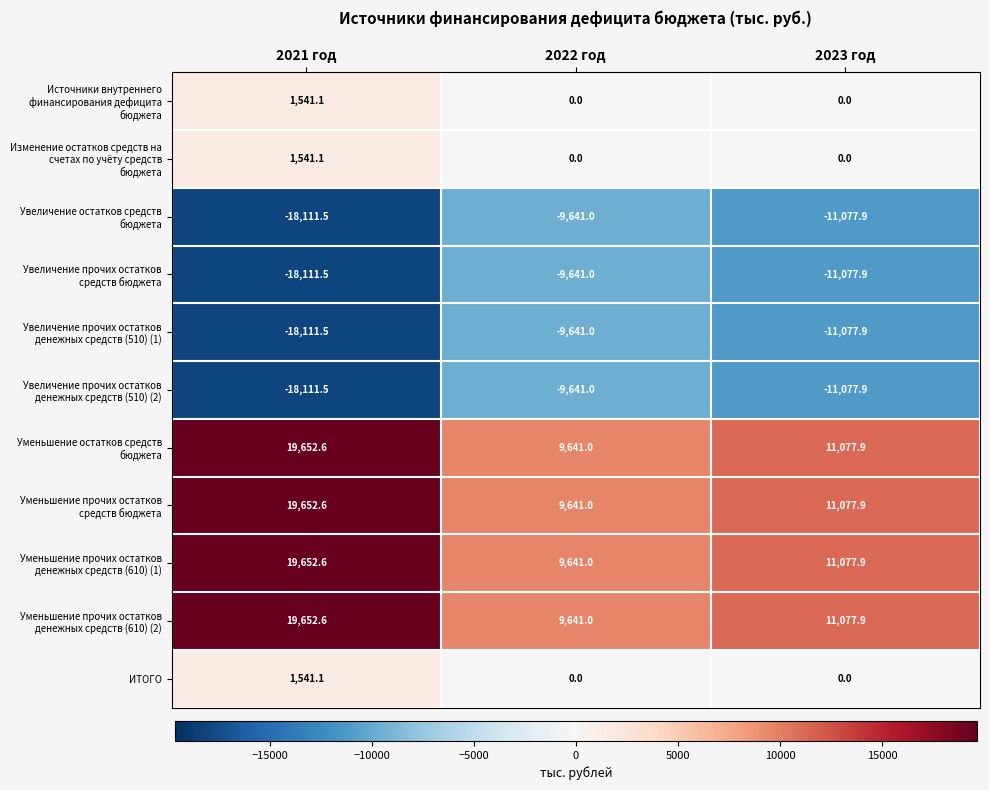

What is the spread (max minus min) of values at 2022 год?

19282.0